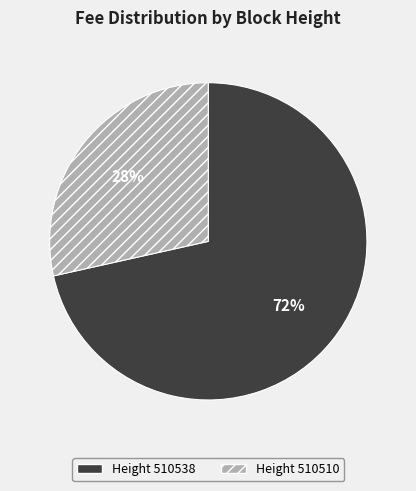

To the nearest percent, what percentage of the pie is Height 510510?

28%